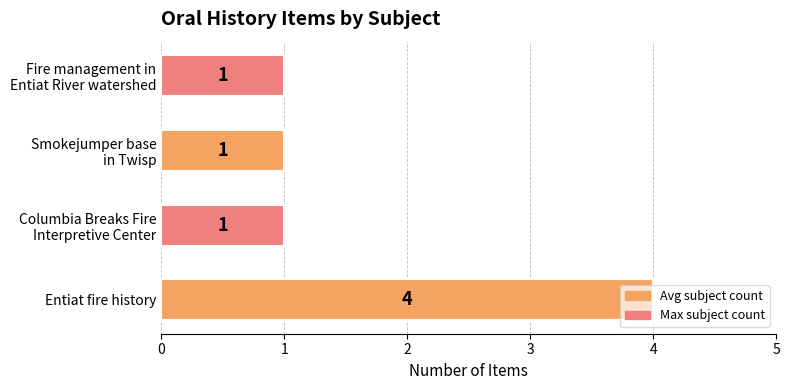

The value at Entiat fire history is 4. True or false?

True